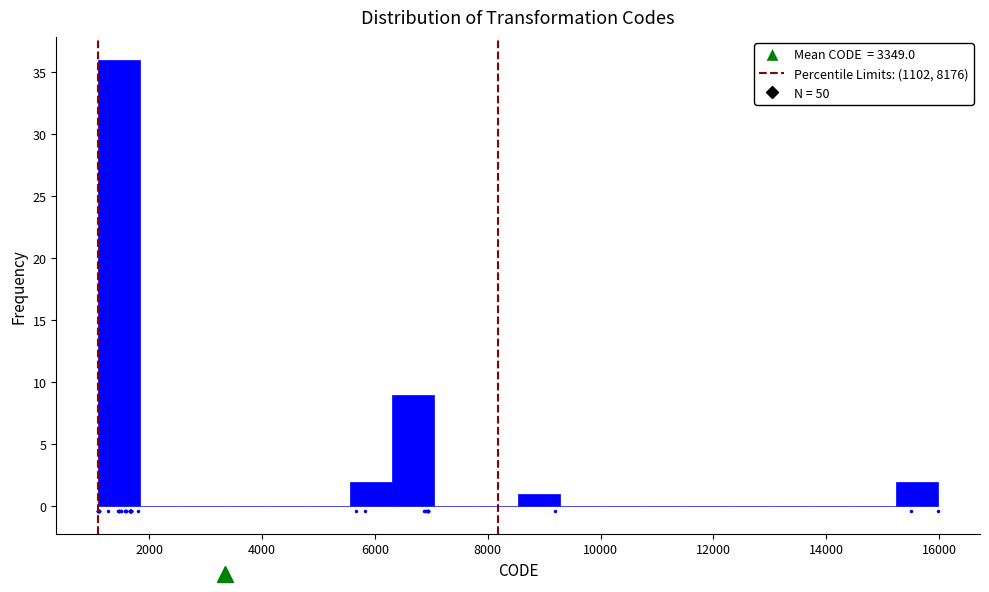

Read against the x-axis, roughly where is the centre of the tallest bar?

1400